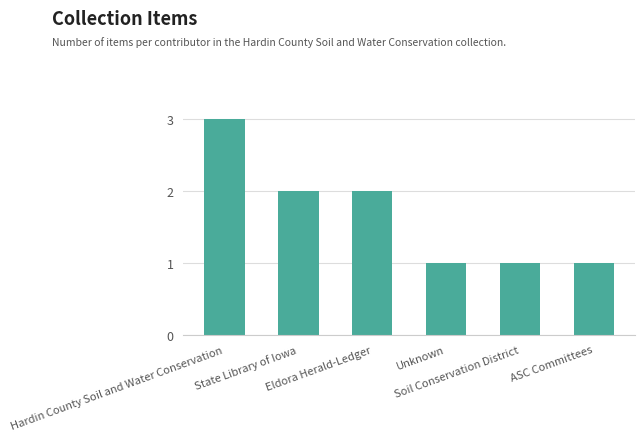

Count the number of data series in this chart.

1